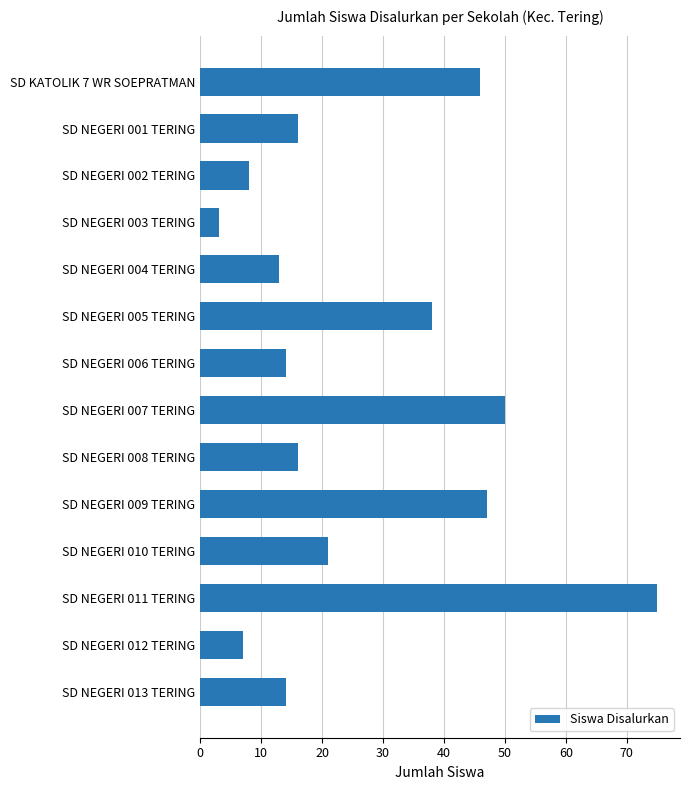

What position from the bottom is SD NEGERI 010 TERING?

4